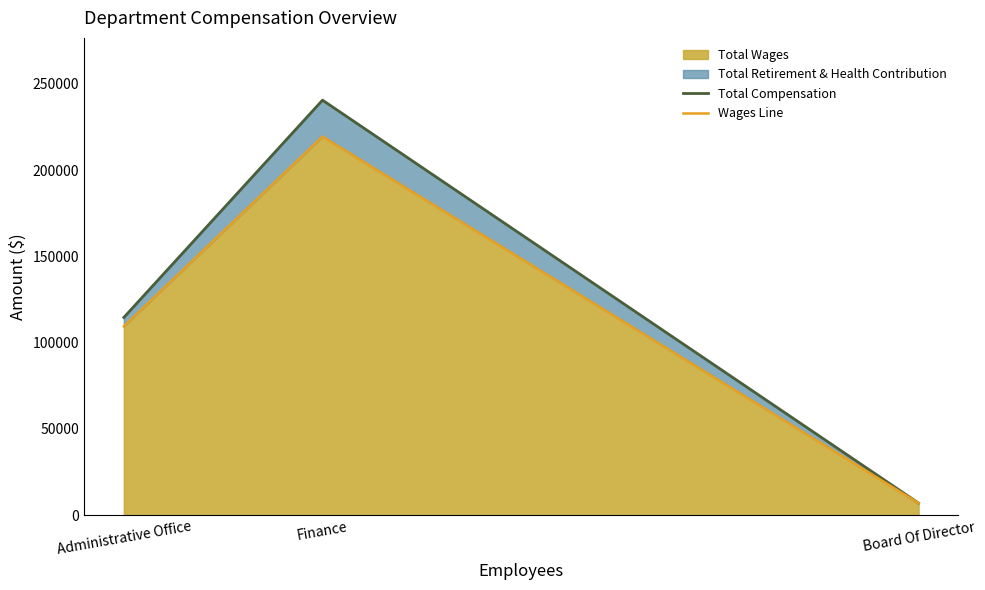

At which label does Total Compensation first exceed 114585?

Finance